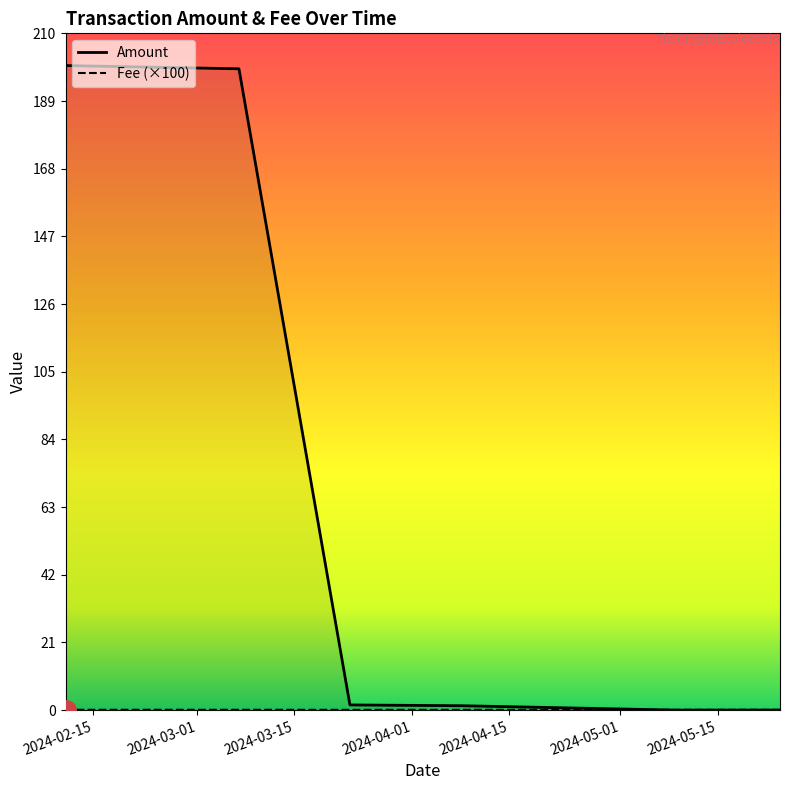

True or false: Fee has more than 1 interior local peaks.

False